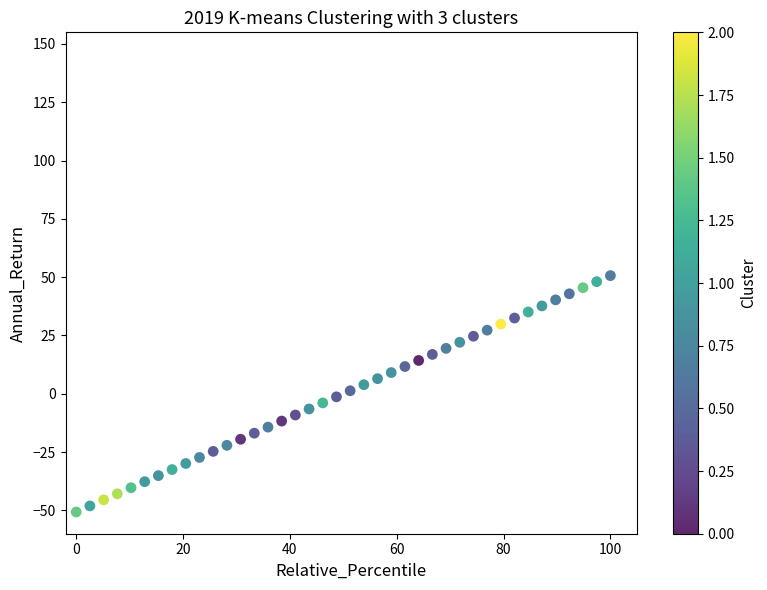

What is the range of X values (max minus min)?

100.0